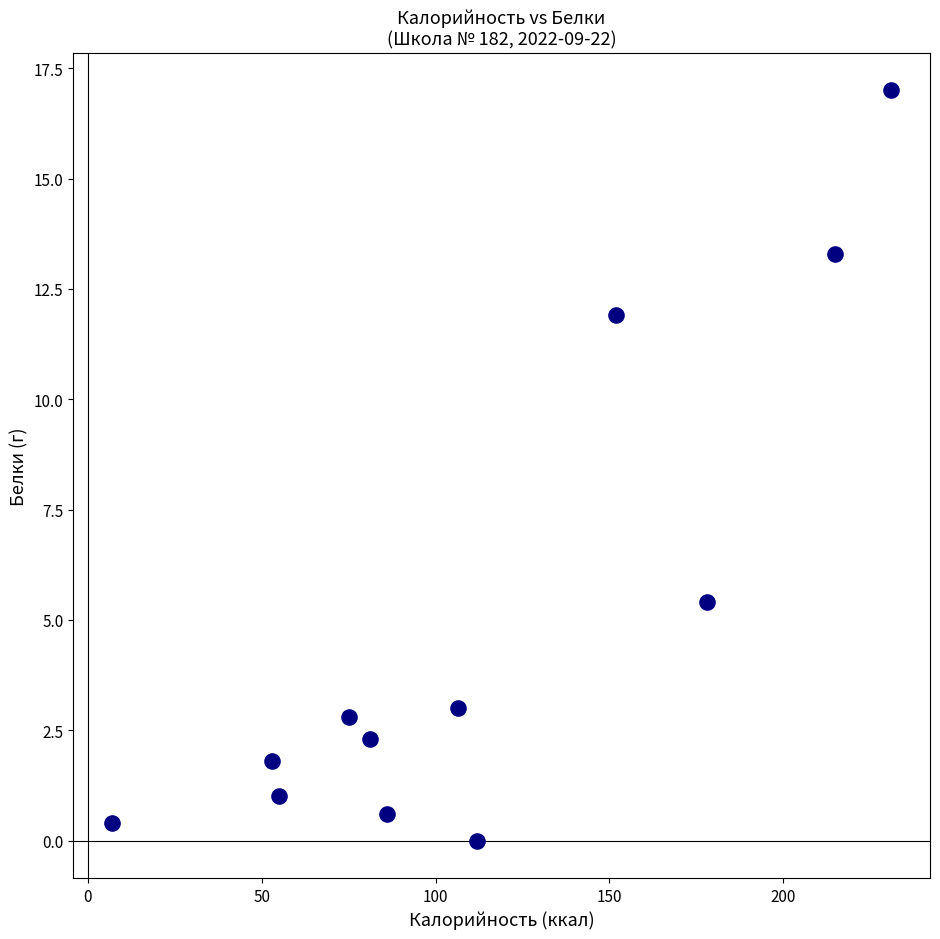

What is the range of X values (max minus min)?

224.0